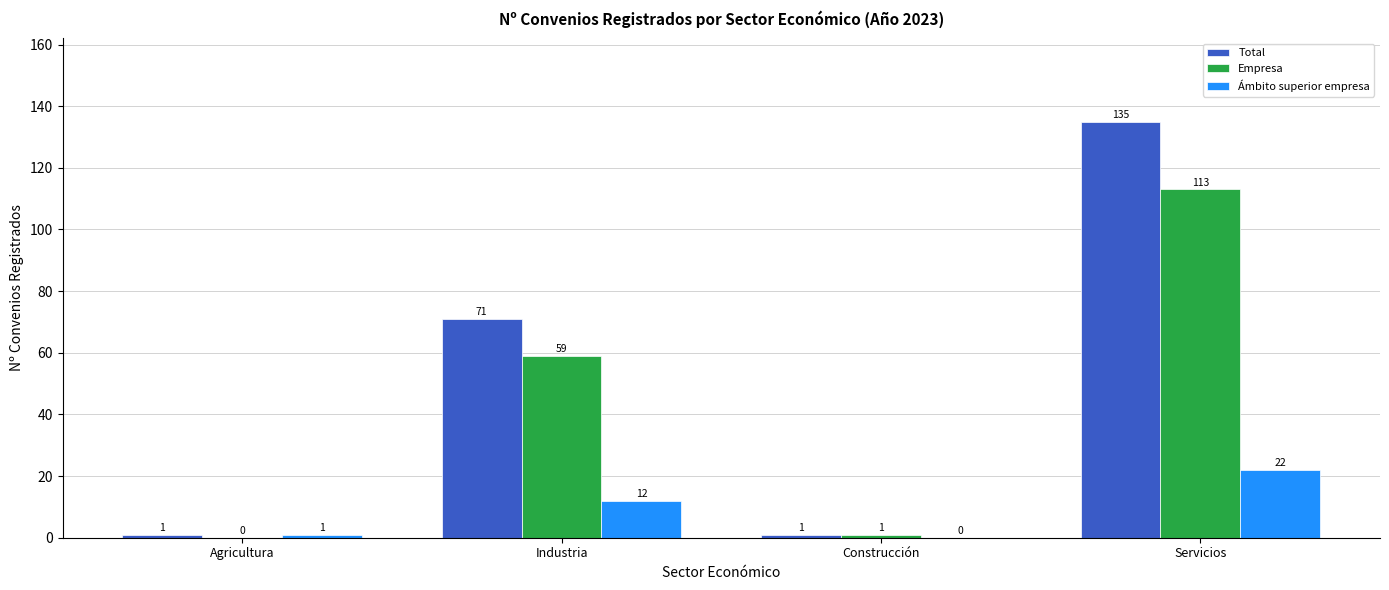

Reading left to right, extract all data points from this chart.

Total: 1	71	1	135
Empresa: 0	59	1	113
Ámbito superior empresa: 1	12	0	22